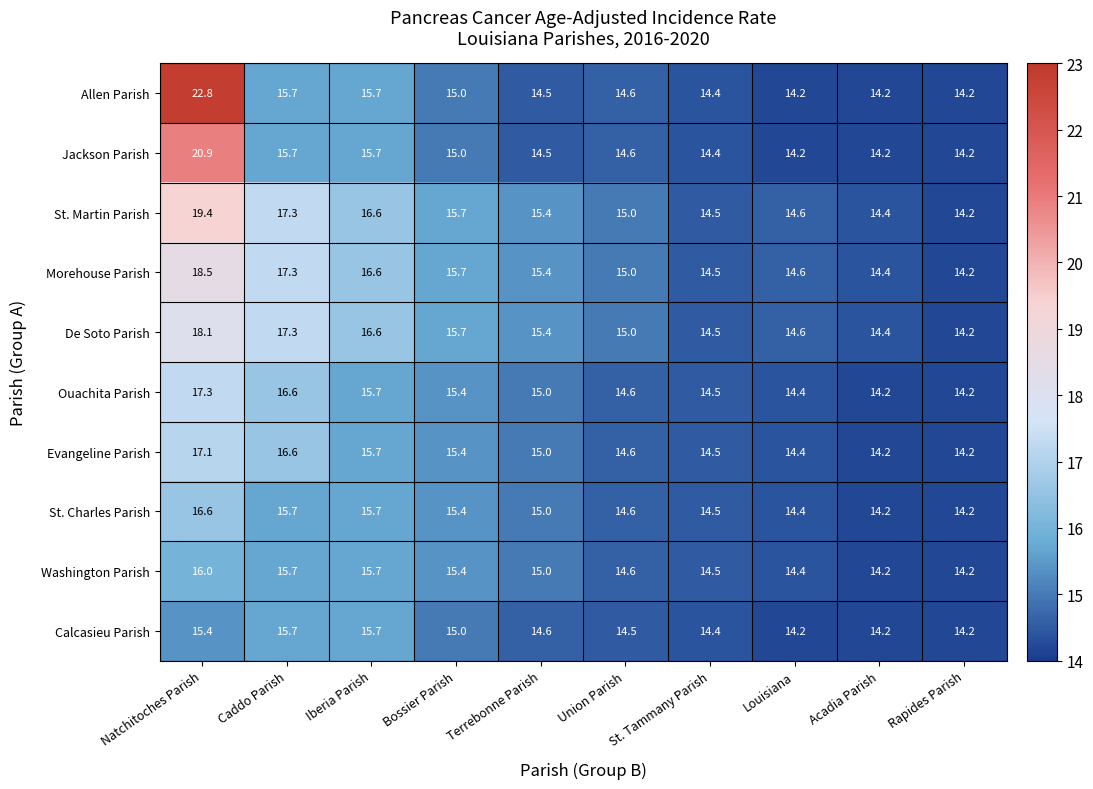

Between Natchitoches Parish and Caddo Parish, which series saw the biggest shift?

Allen Parish